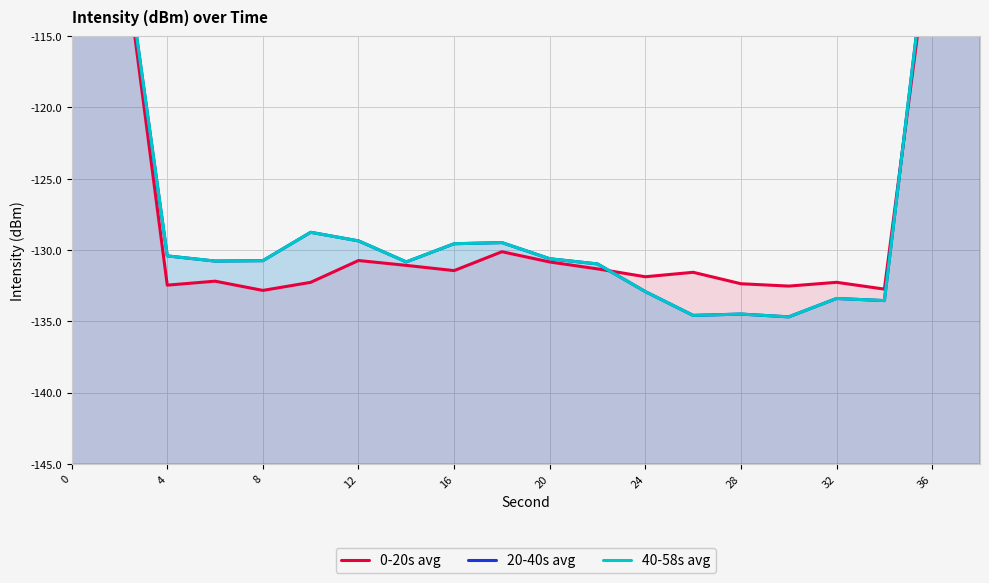

Reading right to left, extract all data points from this chart.

0-20s avg: -80.0	-107.0	-132.7	-132.3	-132.5	-132.4	-131.6	-131.9	-131.3	-130.8	-130.1	-131.4	-131.1	-130.7	-132.3	-132.8	-132.2	-132.5	-106.7	-78.9
20-40s avg: -79.8	-105.7	-133.5	-133.4	-134.7	-134.5	-134.6	-132.9	-131.0	-130.6	-129.5	-129.6	-130.8	-129.4	-128.8	-130.7	-130.8	-130.4	-106.4	-80.3
40-58s avg: -79.8	-105.7	-133.5	-133.4	-134.7	-134.5	-134.6	-132.9	-131.0	-130.6	-129.5	-129.6	-130.8	-129.4	-128.8	-130.7	-130.8	-130.4	-106.4	-80.3